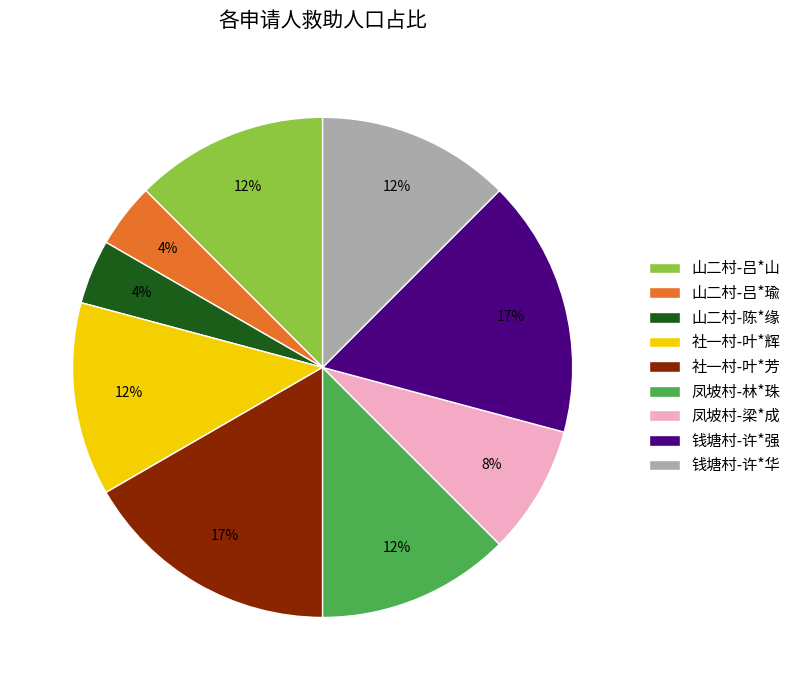

True or false: 凤坡村-林*珠 accounts for 18% of the total.

False